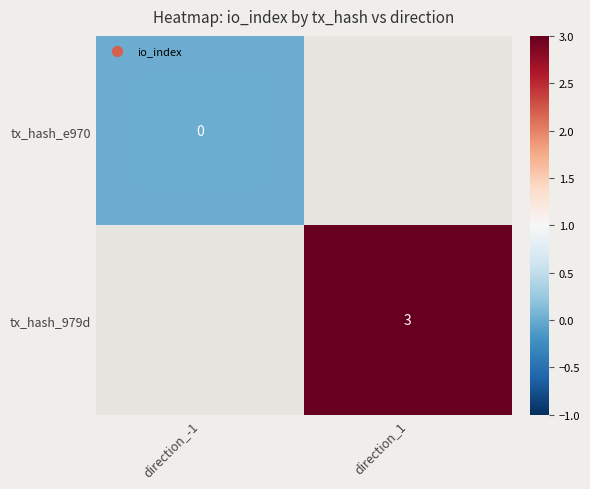

The value of tx_hash_979d at direction_1 is 3. True or false?

True